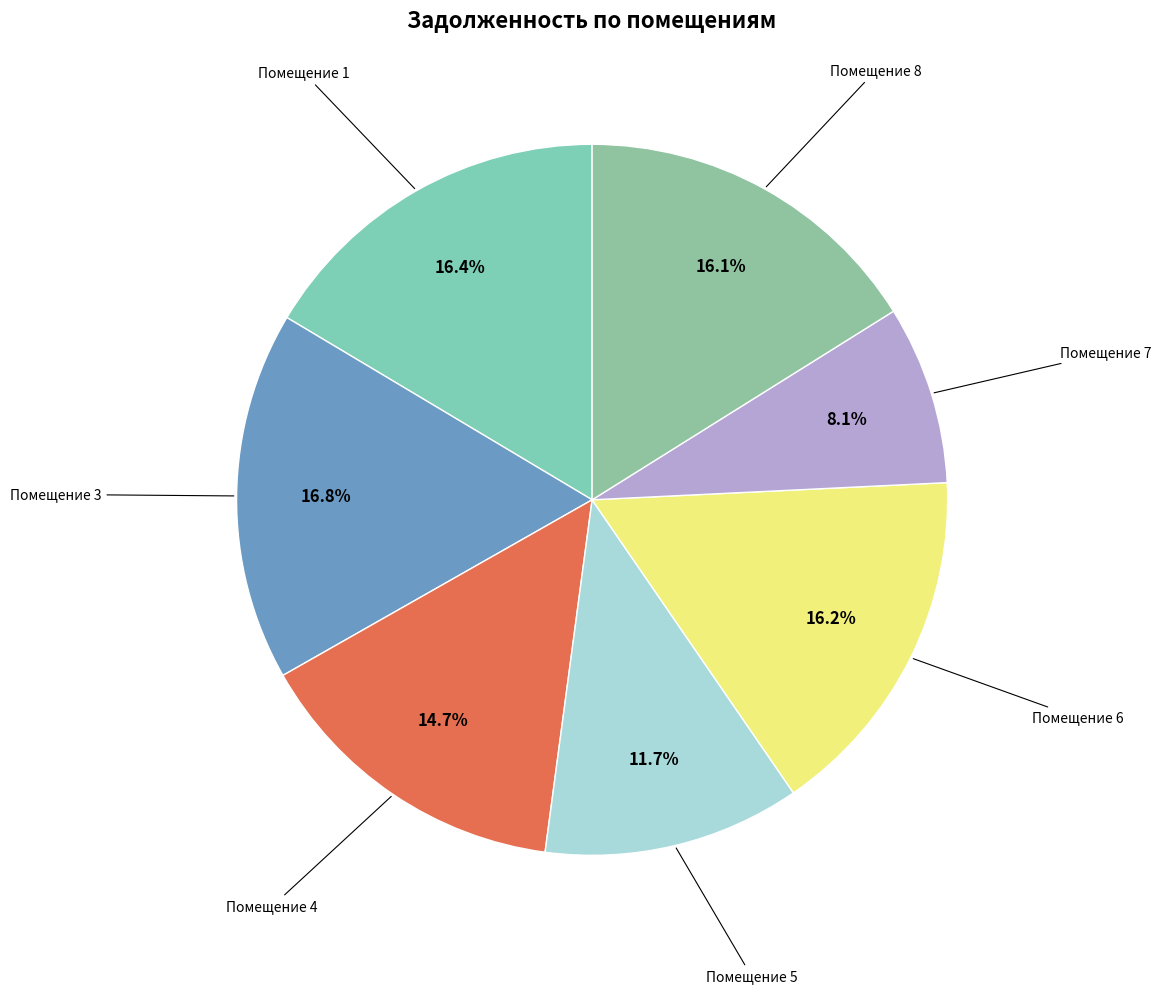

How many slices are in this pie chart?

7